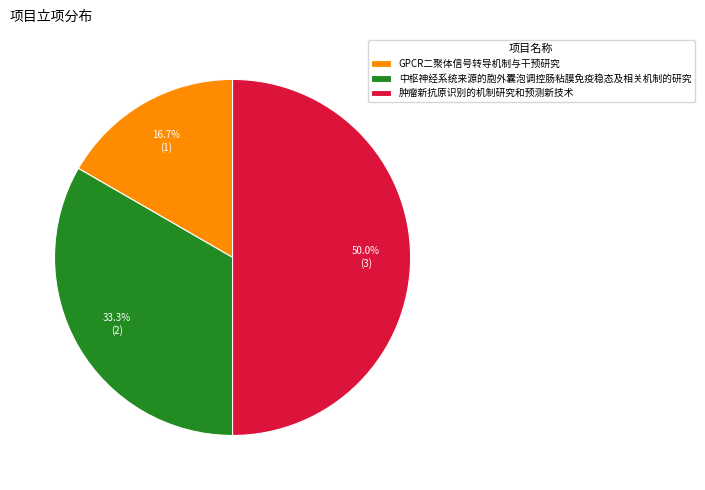

What is the largest slice in the pie chart?

肿瘤新抗原识别的机制研究和预测新技术